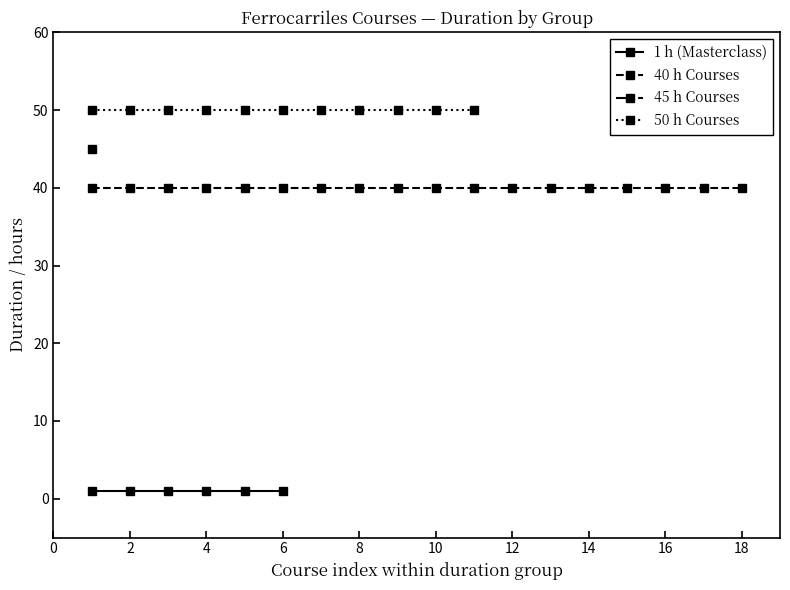

Rank the categories by 1h Courses (Masterclass) value from highest to lowest.

0, 1, 2, 3, 4, 5